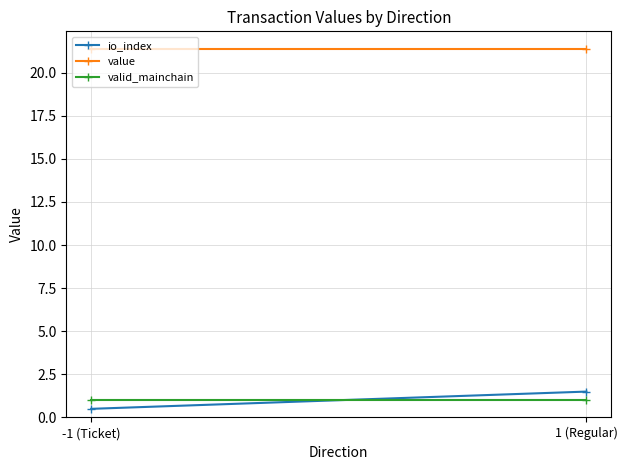

Which label corresponds to the smallest value in the chart?

-1 (Ticket)